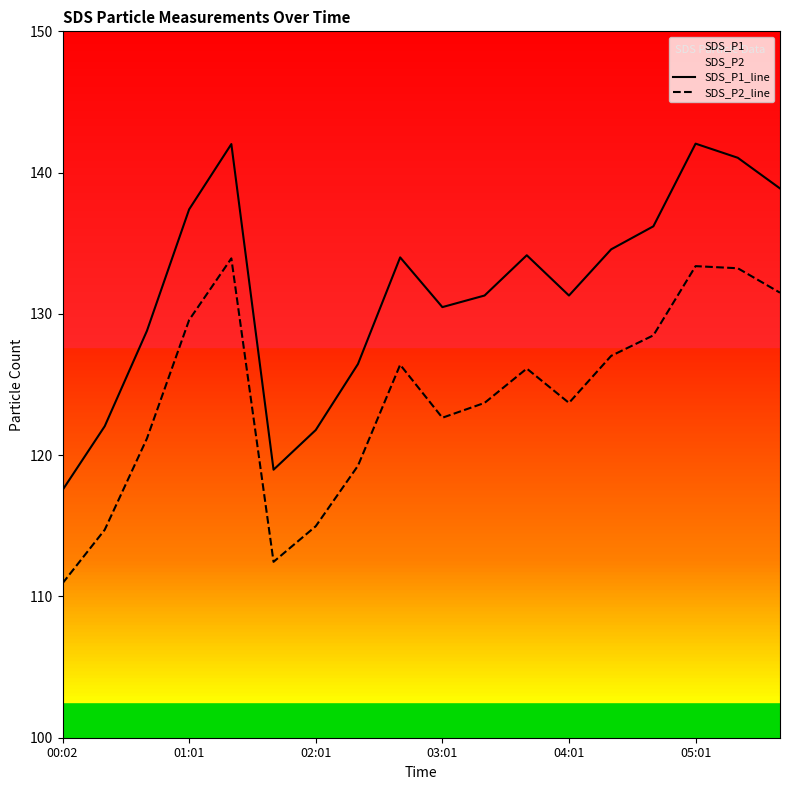

Reading right to left, what are all the values shown in this chart?

SDS_P1_line: 138.9	141.1	142.1	136.2	134.6	131.3	134.2	131.3	130.5	134.0	126.5	121.8	119.0	142.0	137.4	128.8	122.0	117.5
SDS_P2_line: 131.5	133.2	133.4	128.5	127.0	123.7	126.1	123.7	122.7	126.4	119.2	115.0	112.5	133.9	129.6	121.2	114.7	110.9